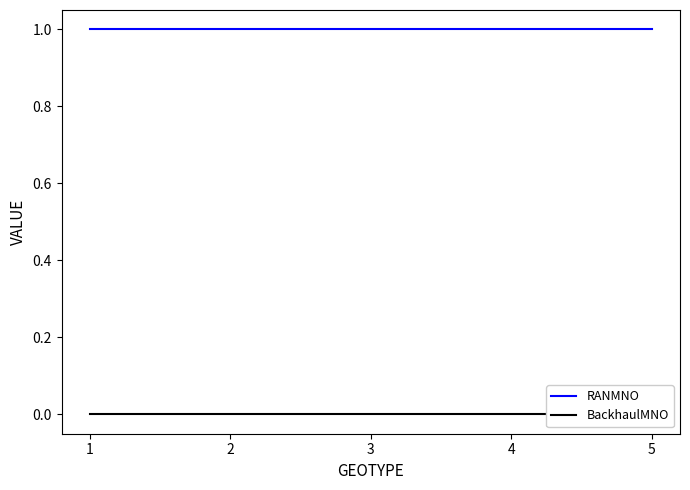

Reading left to right, transcribe all the data shown in this chart.

RANMNO: 1=1	2=1	3=1	4=1	5=1
BackhaulMNO: 1=0	2=0	3=0	4=0	5=0